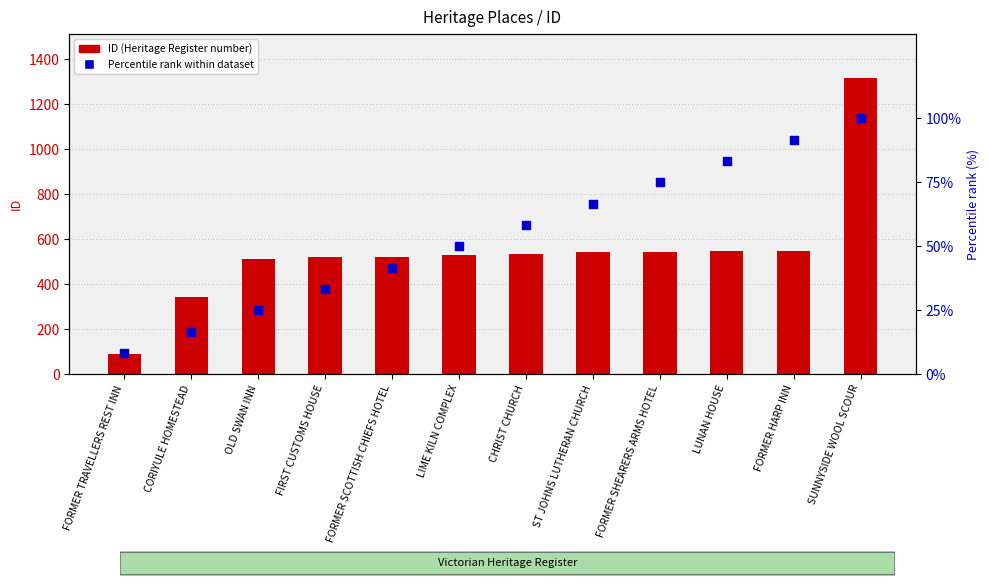

Is the value of Percentile rank within dataset at FORMER SHEARERS ARMS HOTEL greater than the value of ID (Heritage Register) at CORIYULE HOMESTEAD?

No